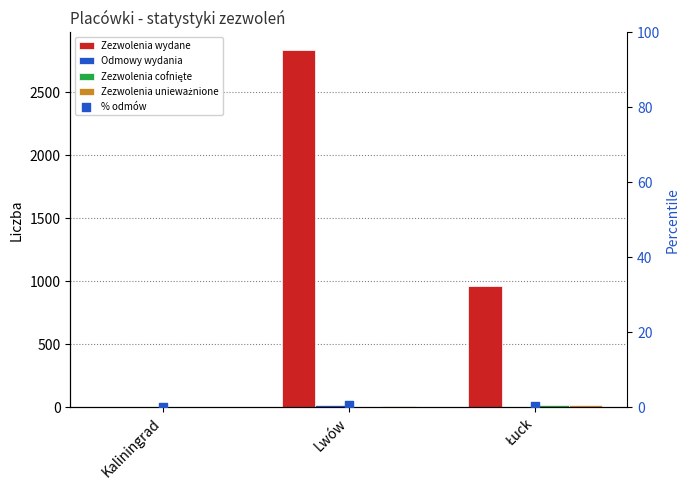

Is the value of Odmowy wydania at Łuck greater than the value of Zezwolenia cofnięte at Łuck?

No